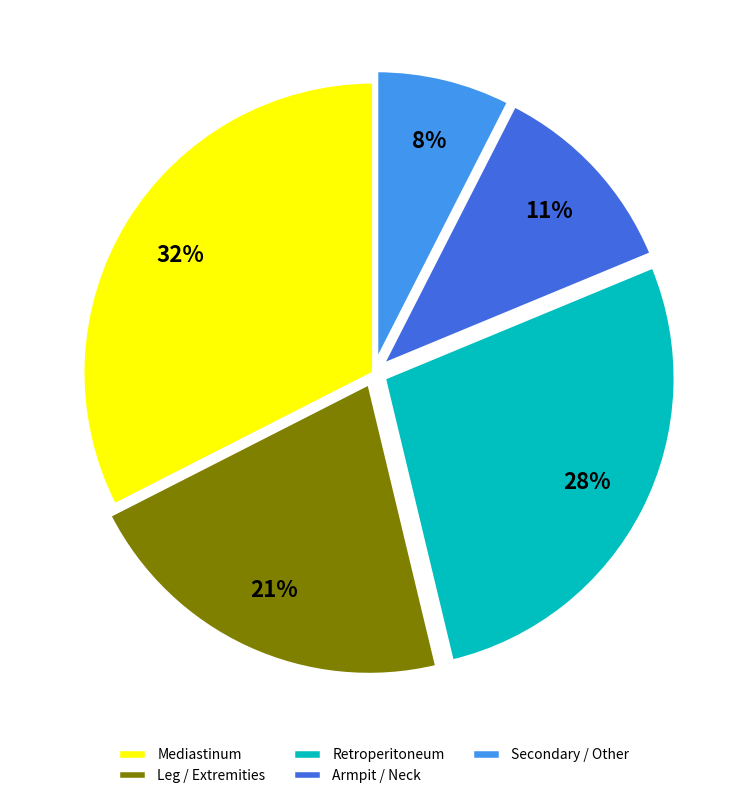

To the nearest percent, what is the average slice percentage?

20%